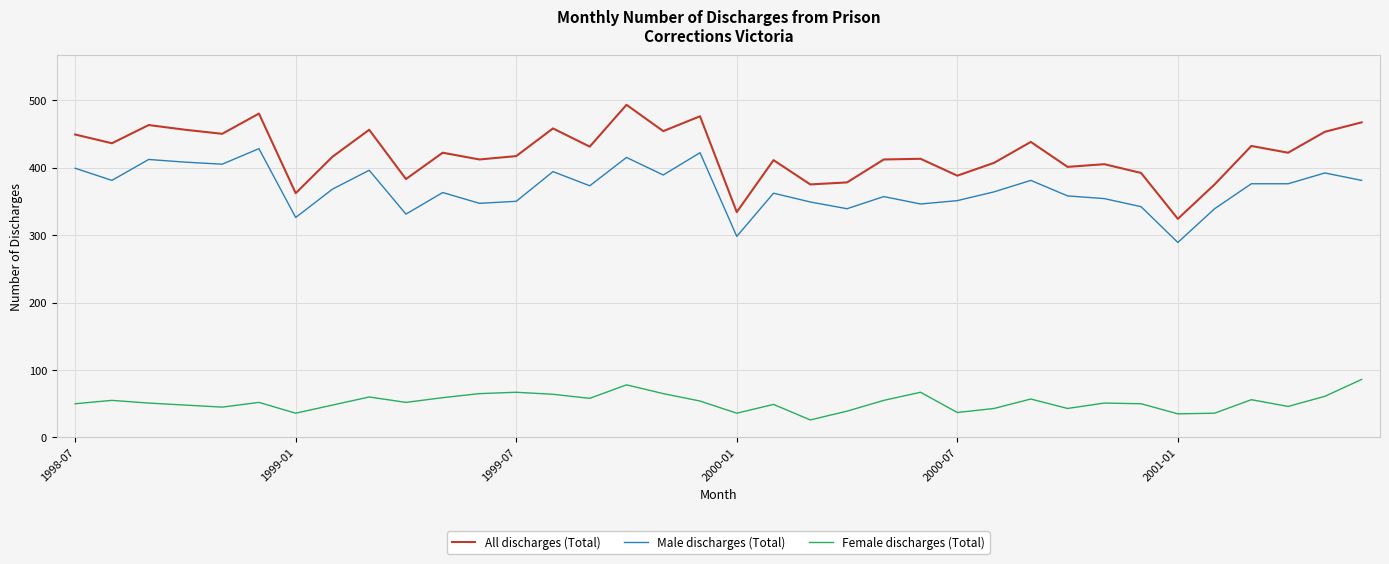

True or false: Male discharges (Total) and Female discharges (Total) cross at least once.

False